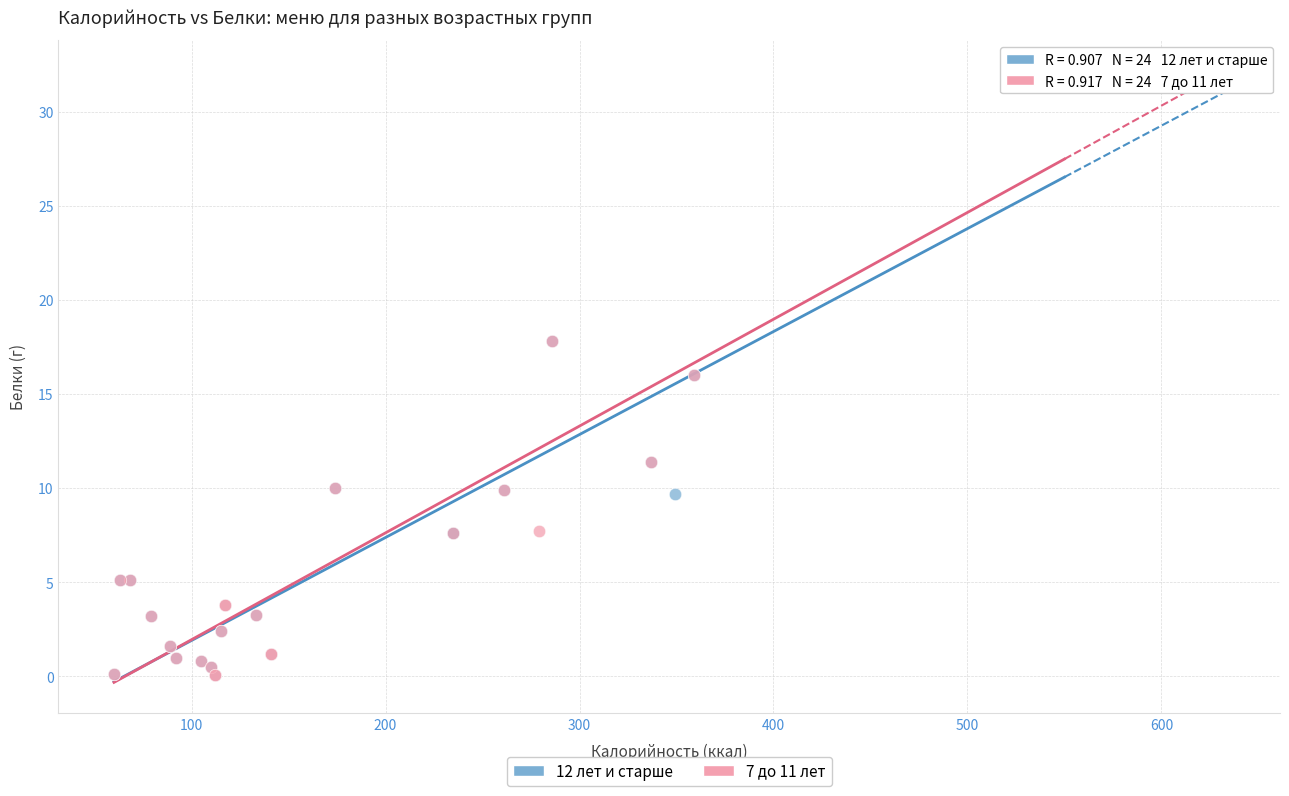

What are all the series names shown in the legend?

12 лет и старше, 7 до 11 лет